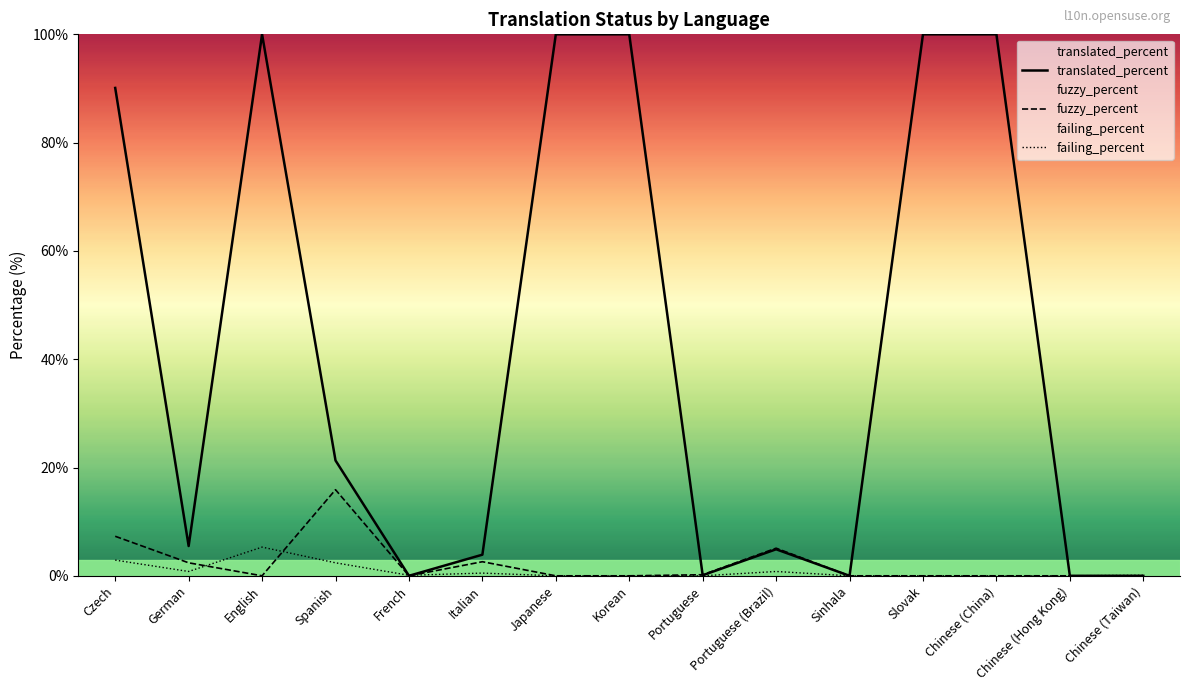

What is the greatest value displayed?

100.0